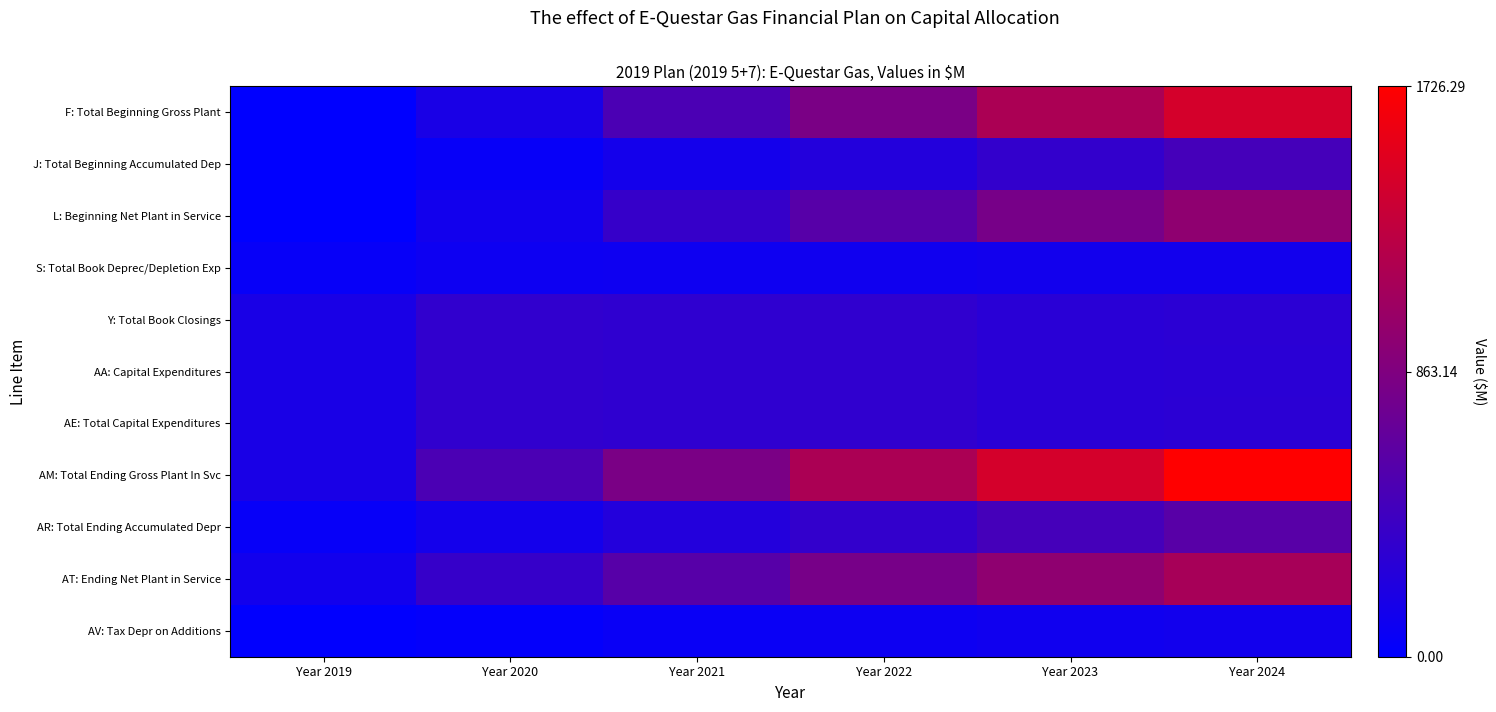

How many distinct data groups are displayed?

11